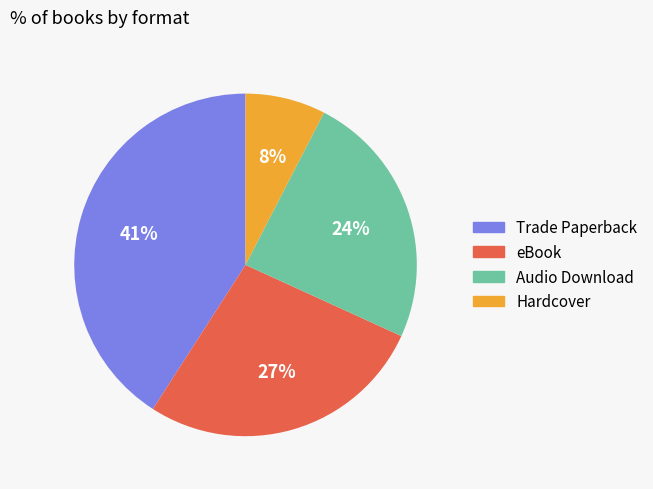

Combined, do Hardcover and Audio Download account for over 50%?

No